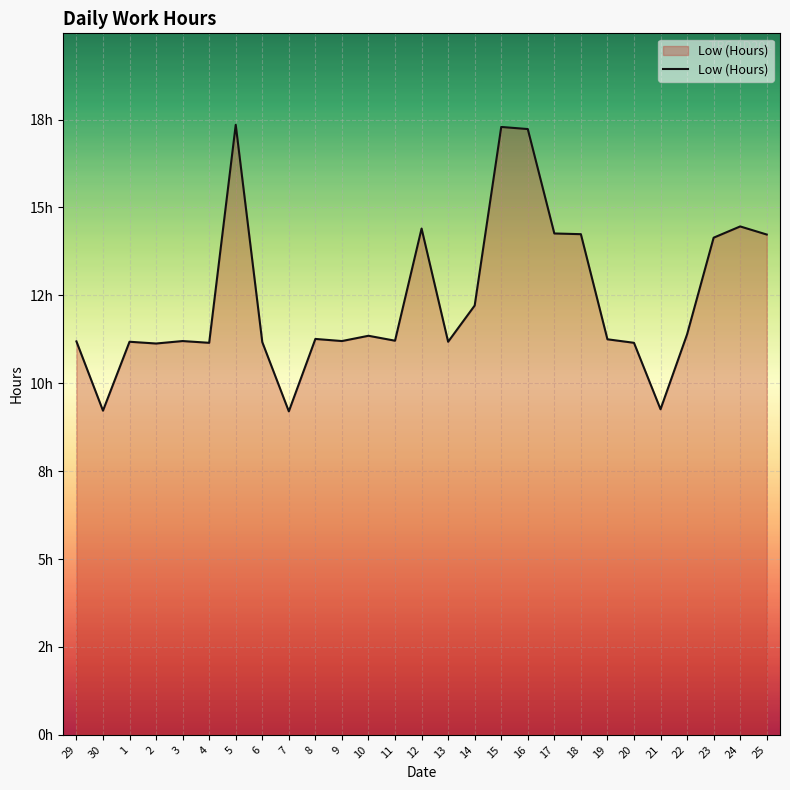

True or false: the data shows 4.9 at 24.

False